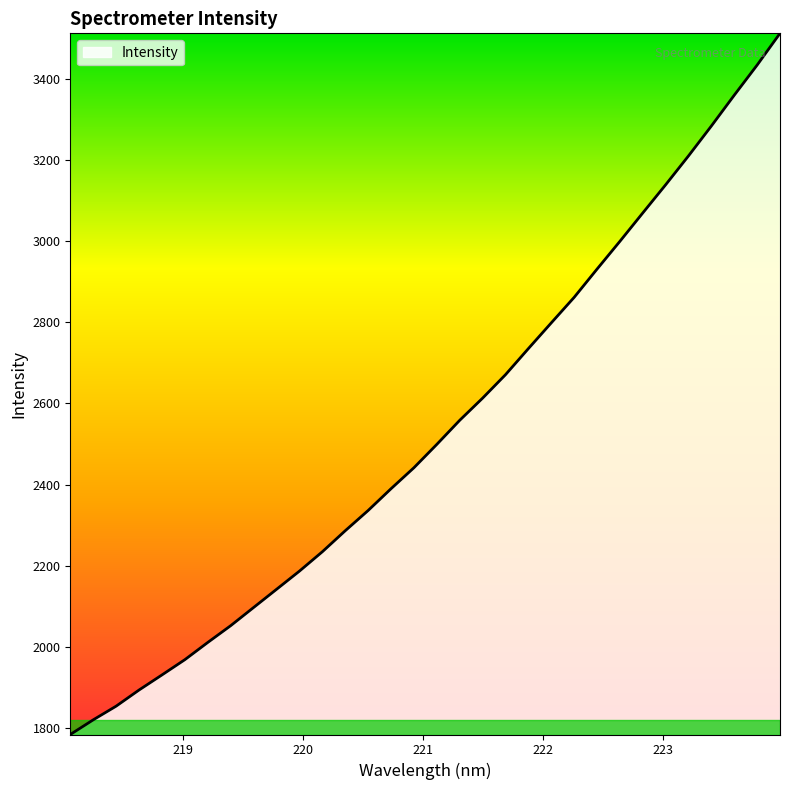

What is the maximum value shown in the chart?

3511.9